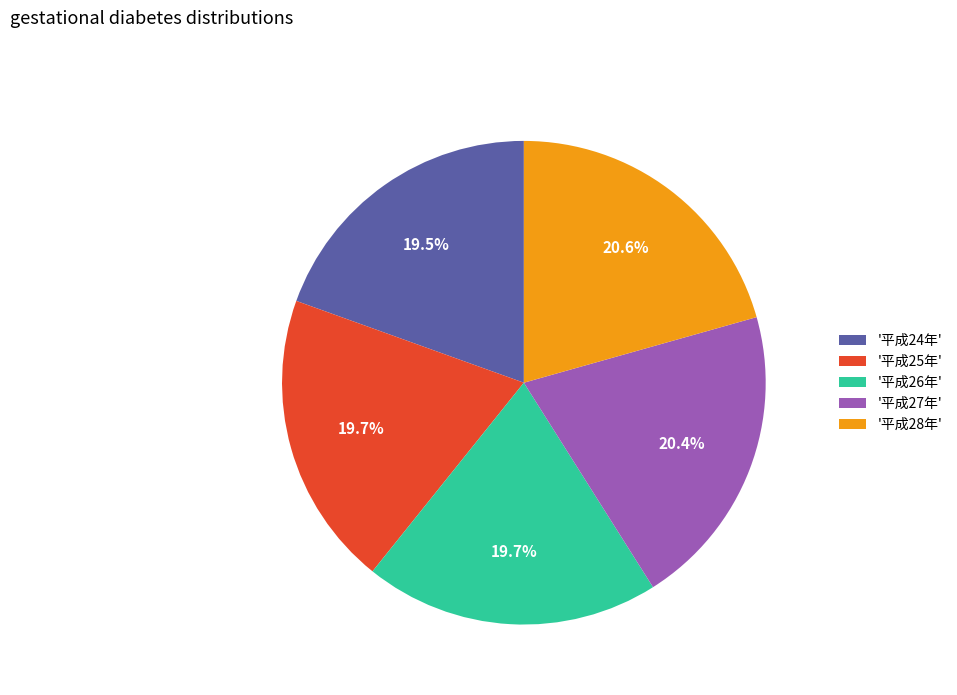

Is there a majority slice in this chart?

No